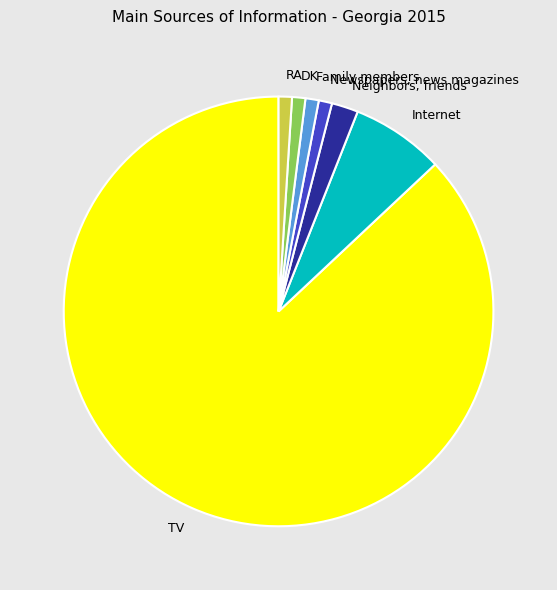

Which has a higher value, TV or RA?

TV